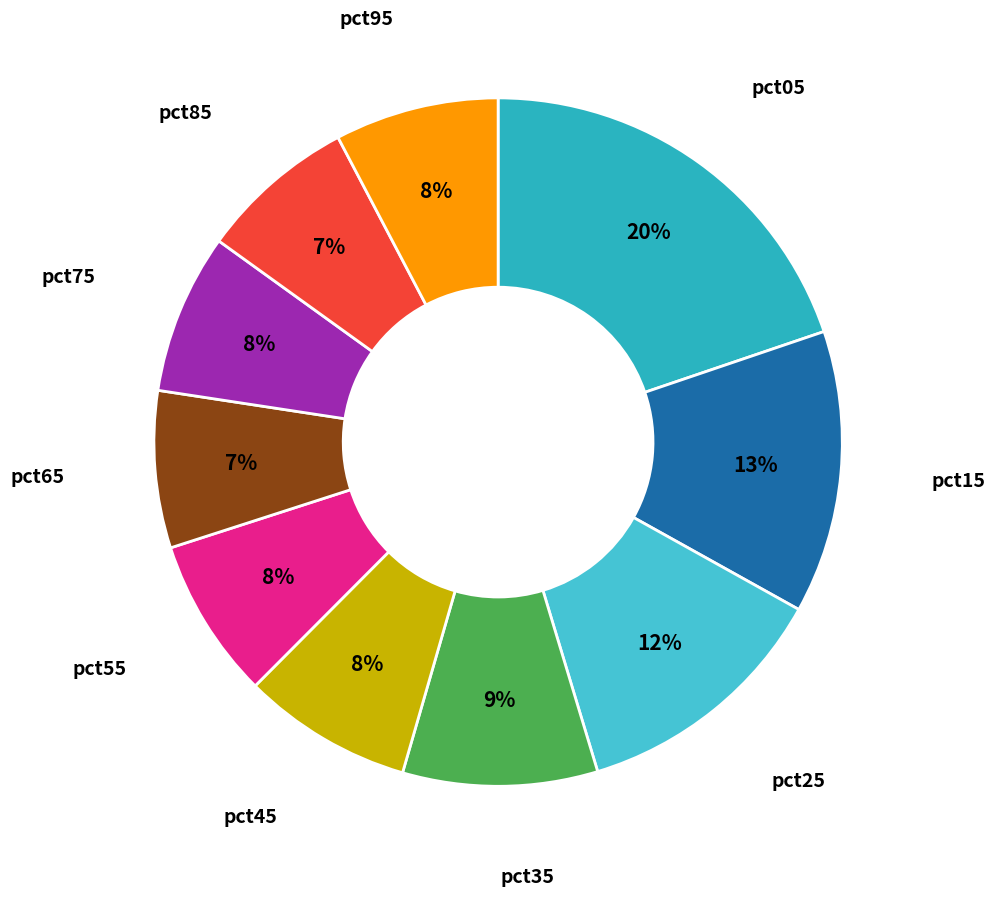

To the nearest percent, what percentage of the pie is pct15?

13%